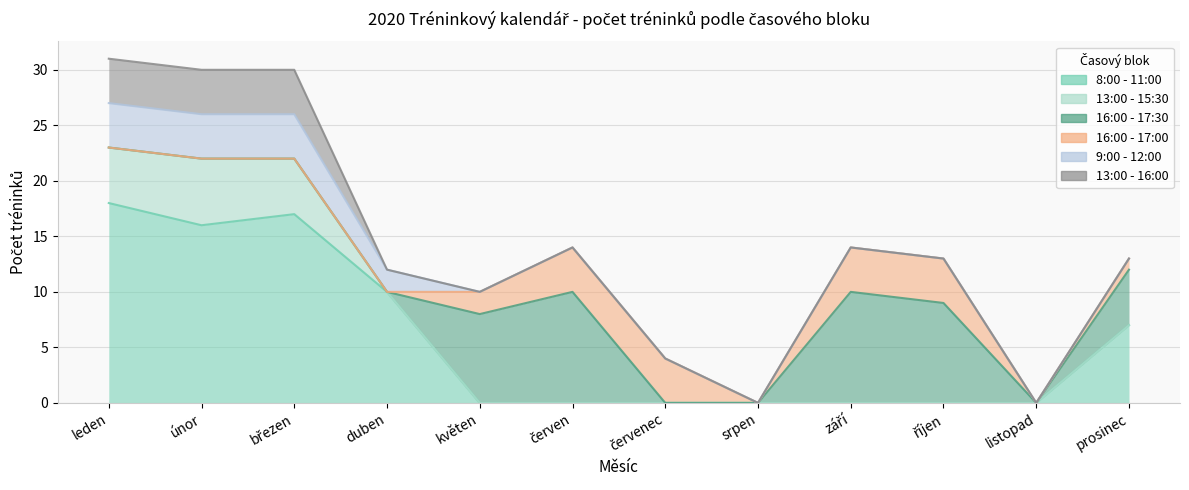

What is the average value of the 16:00 - 17:30 series?

4